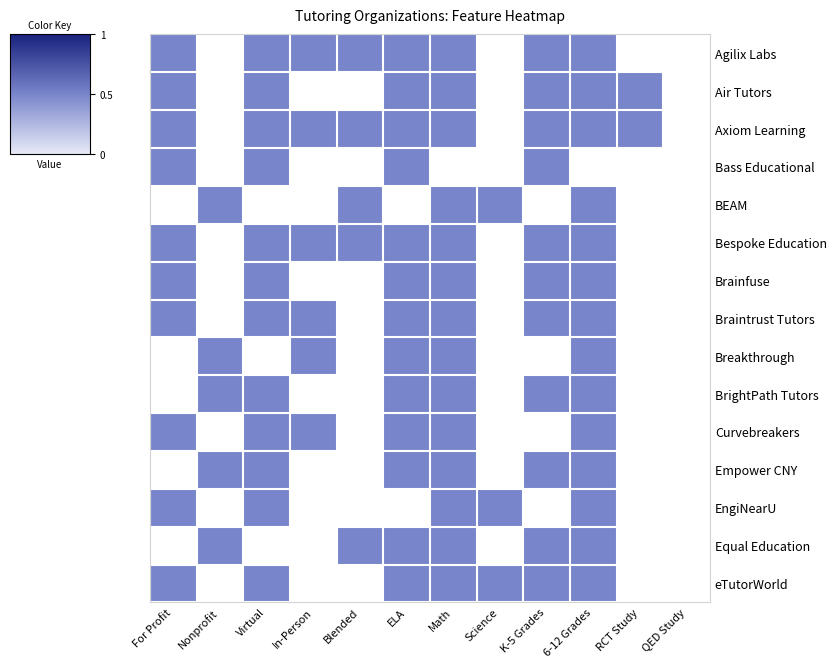

The value of BrightPath Tutors at BrightPath Tutors is 0. True or false?

False